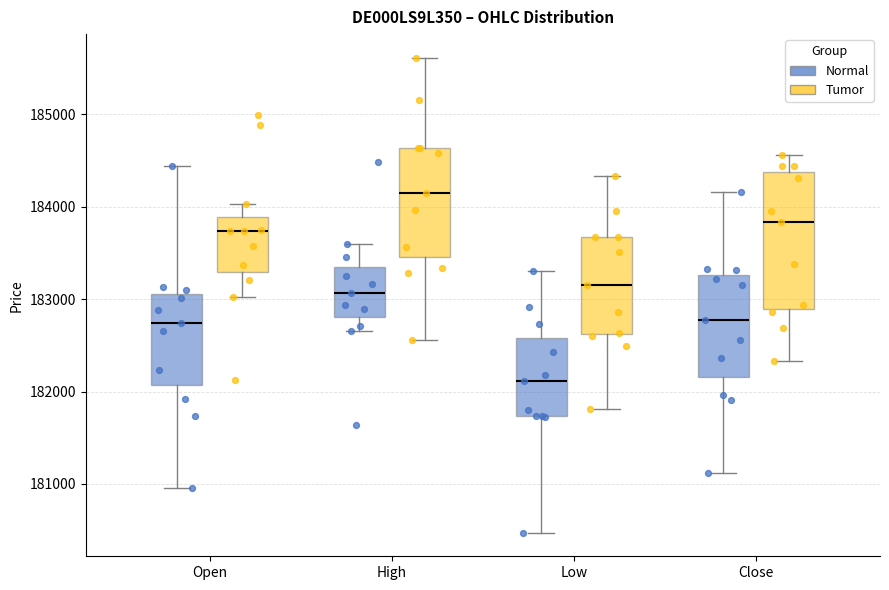

Reading left to right, read every box against the y-axis: the position of its median line, the range the box covers, and the ends of its whiskers. The values are not printed on the chart, so give them approximately, as read against the axis.

Open (Normal): median 182700, box 182100 to 183100, whiskers 181000 to 184400
Open (Tumor): median 183700, box 183300 to 183900, whiskers 183000 to 184000
High (Normal): median 183100, box 182800 to 183400, whiskers 182700 to 183600
High (Tumor): median 184200, box 183500 to 184600, whiskers 182600 to 185600
Low (Normal): median 182100, box 181700 to 182600, whiskers 180500 to 183300
Low (Tumor): median 183200, box 182600 to 183700, whiskers 181800 to 184300
Close (Normal): median 182800, box 182200 to 183300, whiskers 181100 to 184200
Close (Tumor): median 183800, box 182900 to 184400, whiskers 182300 to 184600